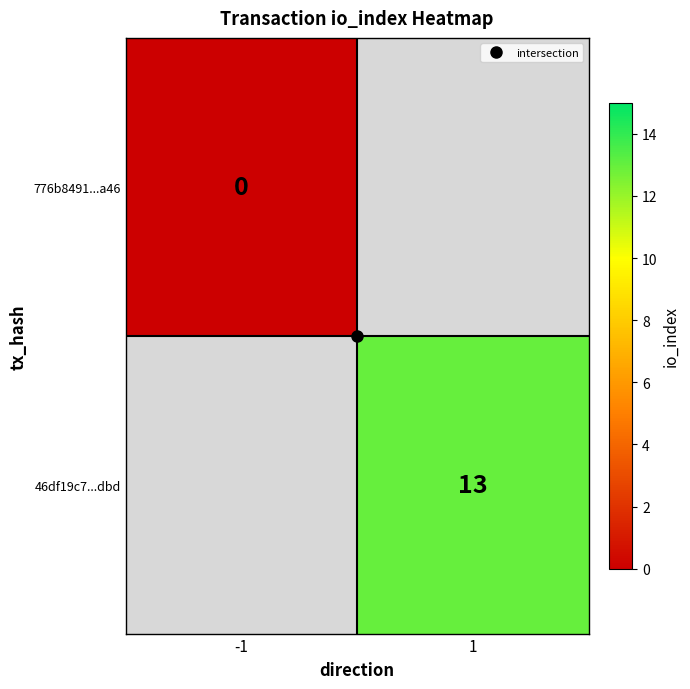

Which label corresponds to the largest value in the chart?

1